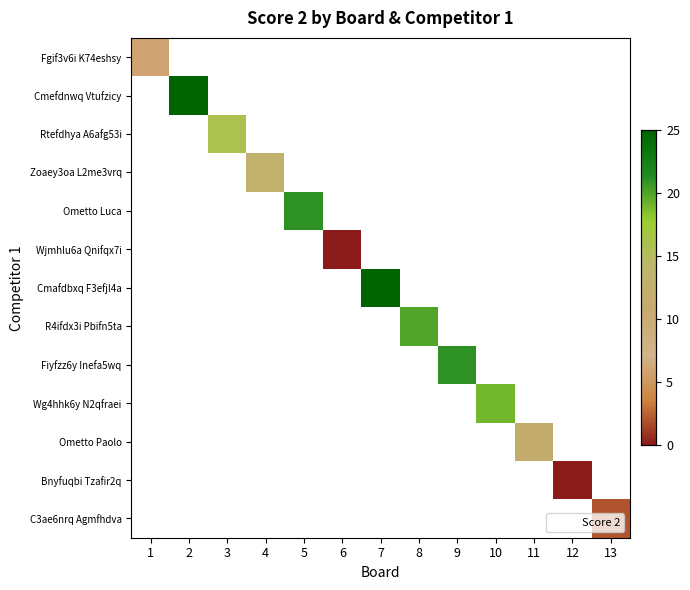

At how many categories does at least one series exceed 9?

9